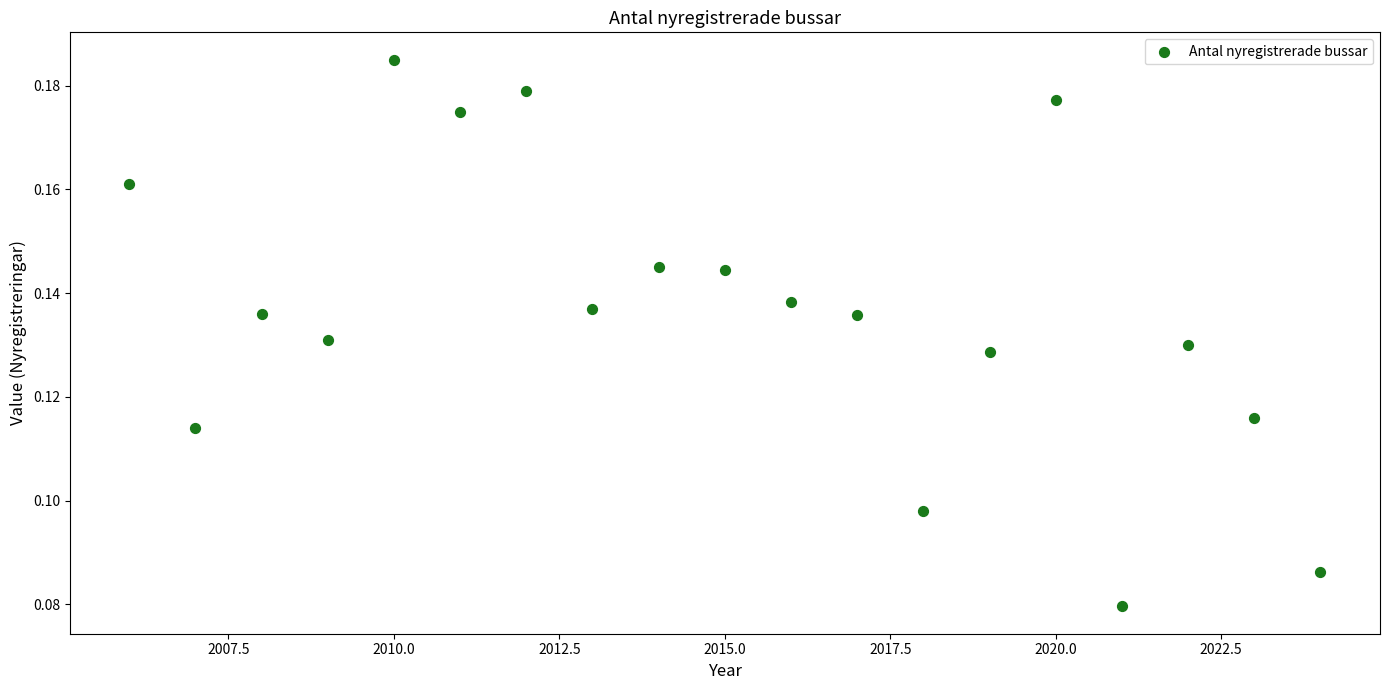

What is the range of X values (max minus min)?

18.0